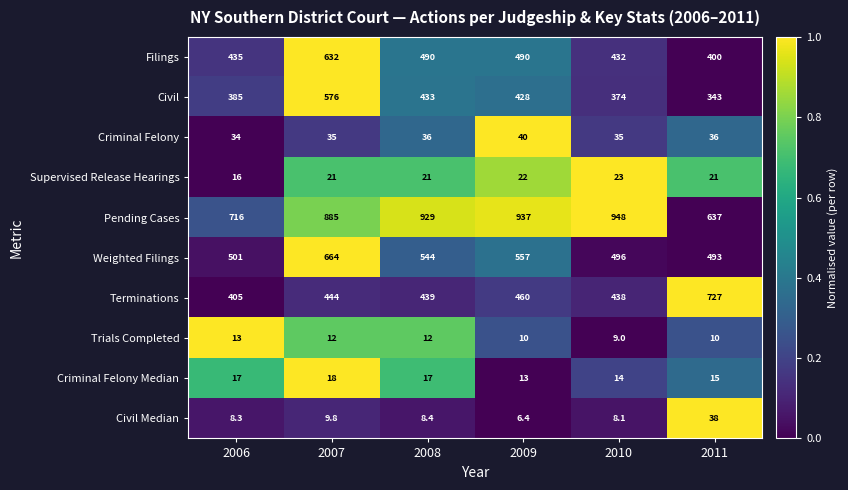

What is the sum of all Civil values?

2539.0